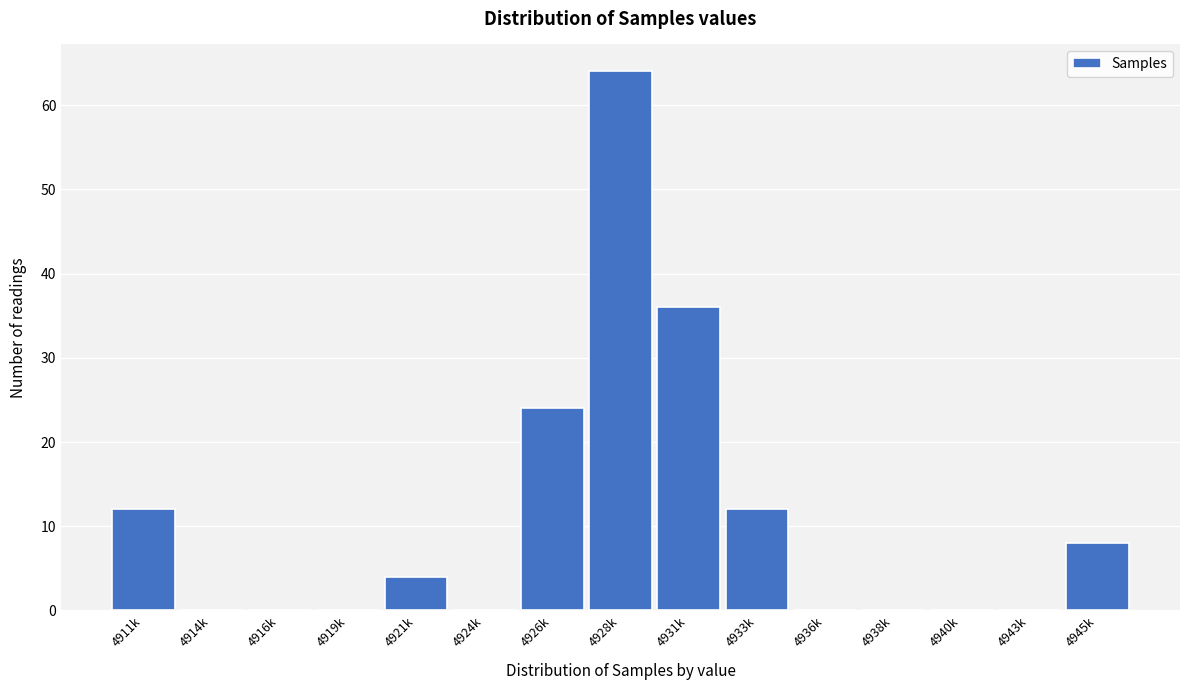

Reading right to left, transcribe all the data shown in this chart.

4945k=8	4943k=0	4940k=0	4938k=0	4936k=0	4933k=12	4931k=36	4928k=64	4926k=24	4924k=0	4921k=4	4919k=0	4916k=0	4914k=0	4911k=12